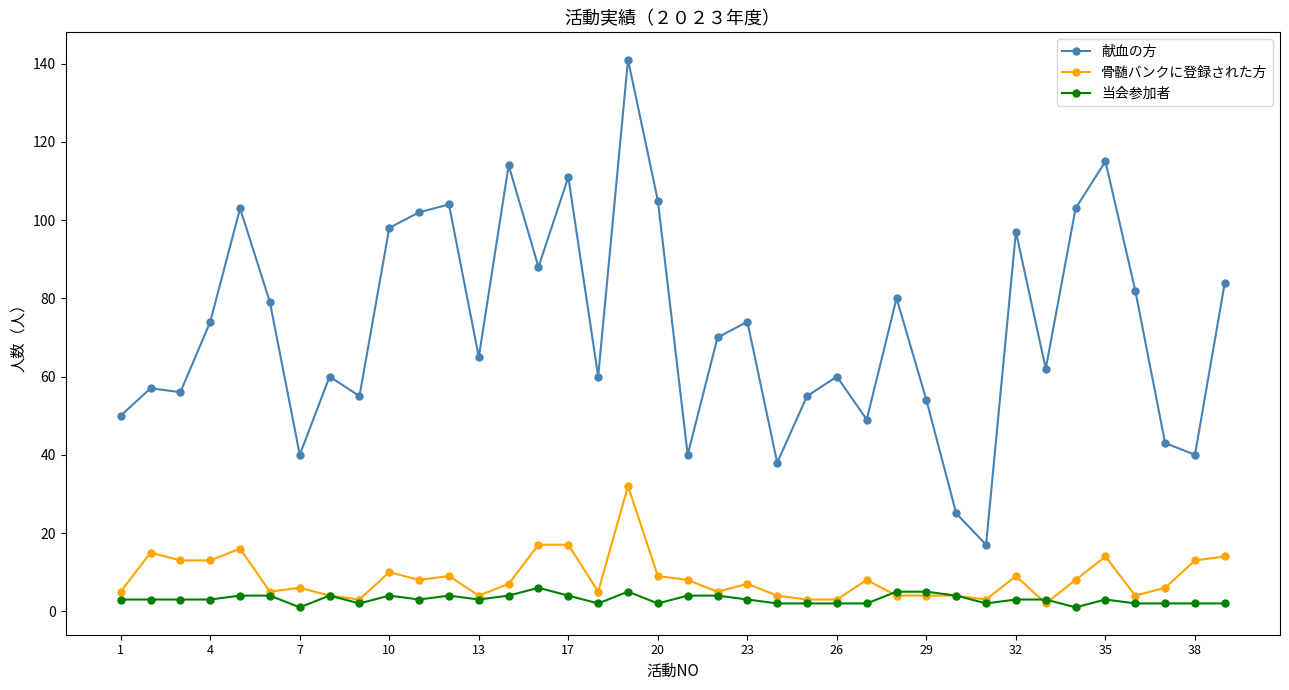

List the series in order of their peak value, lowest first.

当会参加者, 骨髄バンクに登録された方, 献血の方